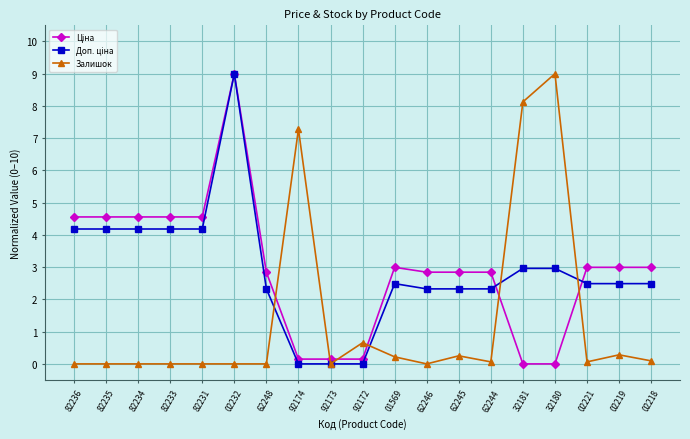

At how many categories does at least one series exceed 6?

4